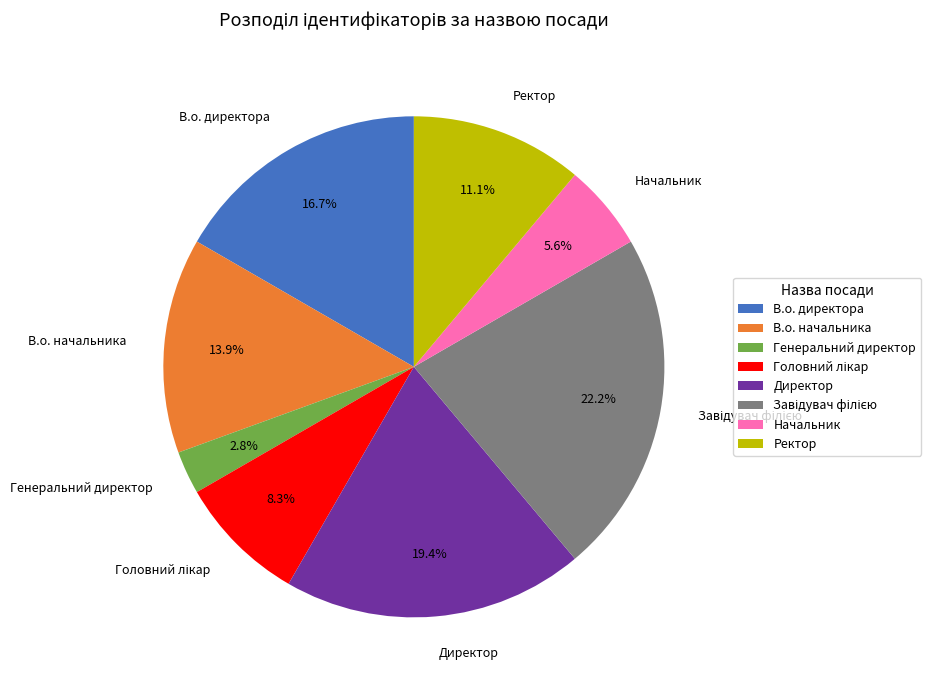

Is it true that Директор is 19% of the pie?

True